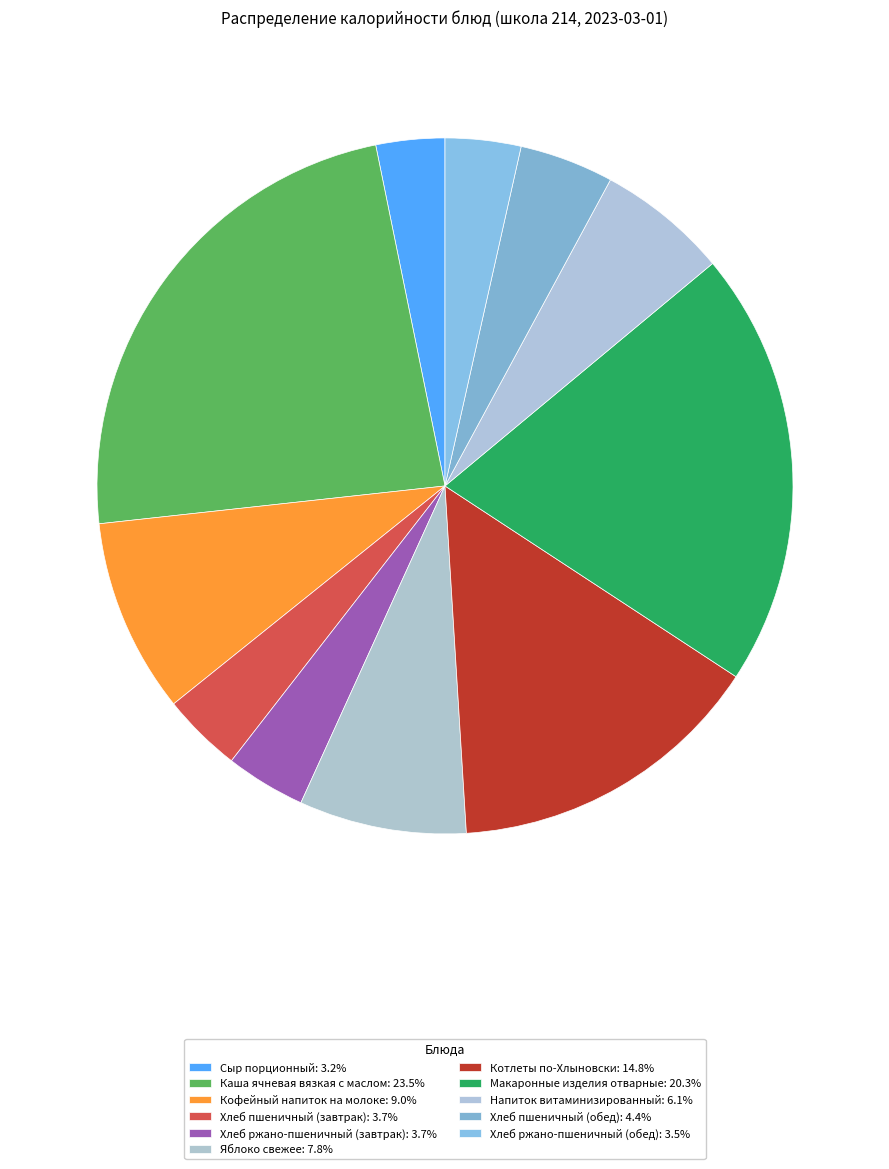

Approximately how many times larger is the value at Хлеб пшеничный (обед) compared to Хлеб ржано-пшеничный (обед)?

1.2